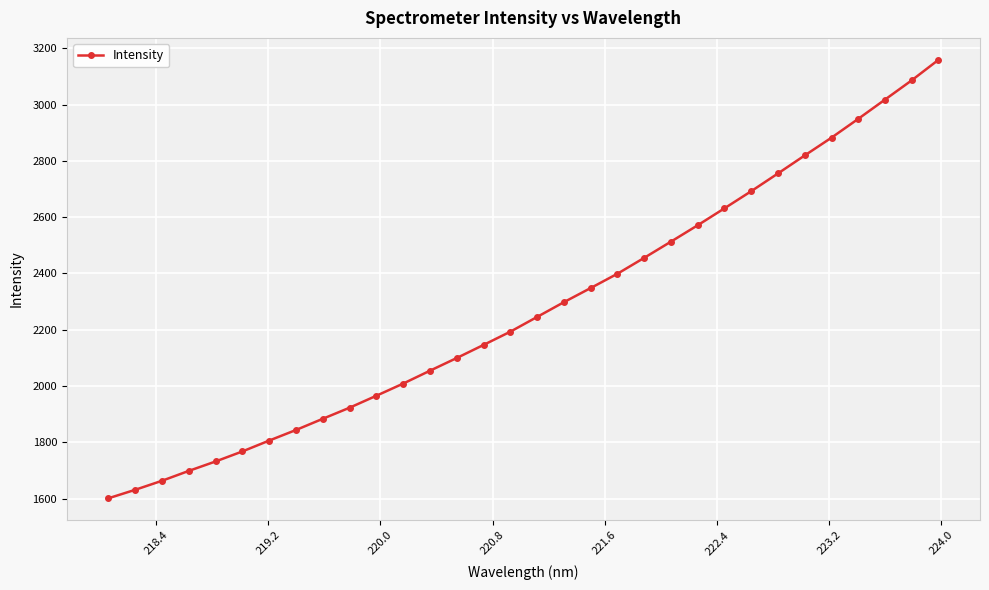

What is the value of the 14th point from the left?

2099.6